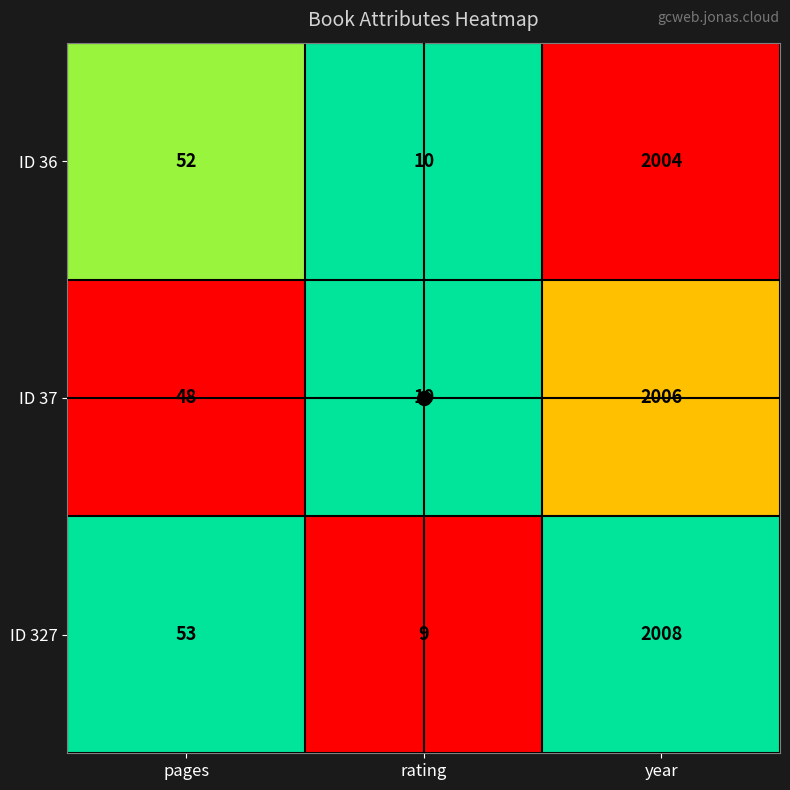

Which series has the largest range (max minus min)?

ID 327